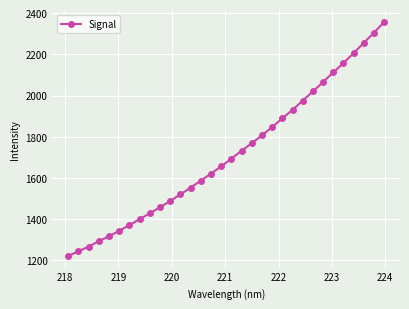

Does the chart have visible grid lines?

Yes